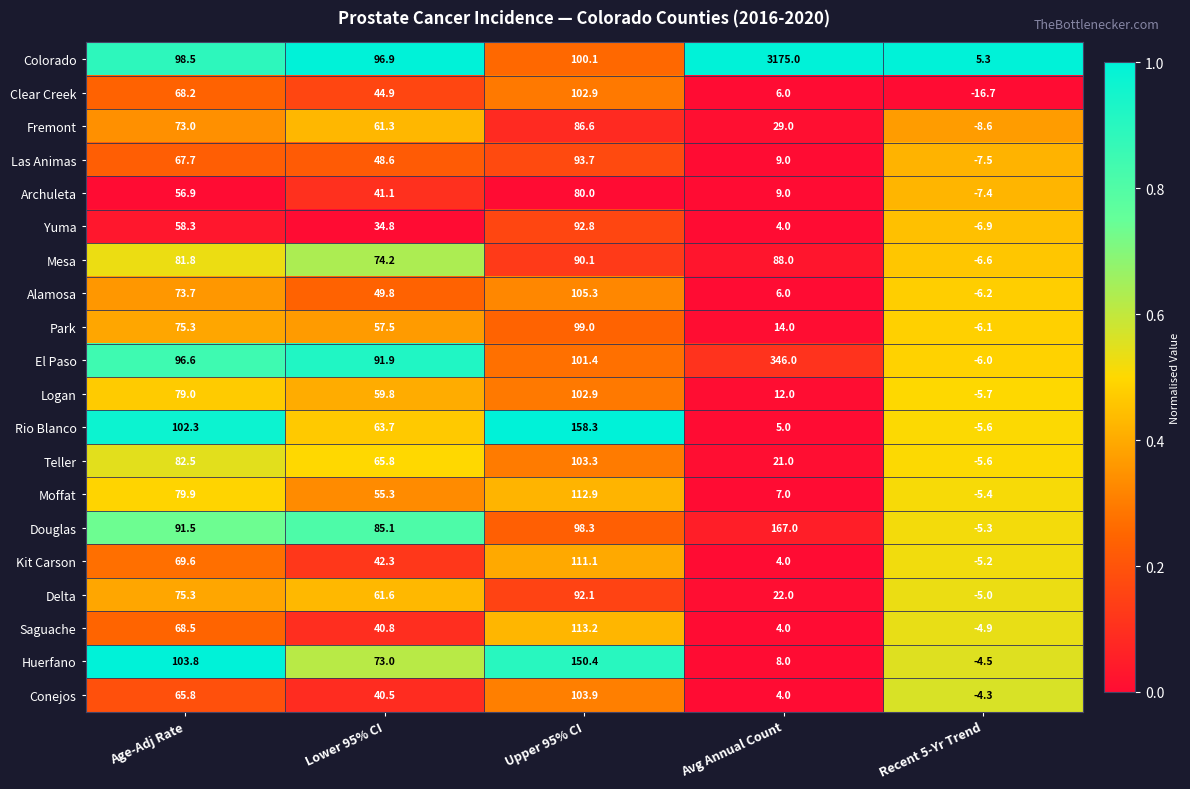

What is the total value across all series at Recent 5-Yr Trend?

-118.2